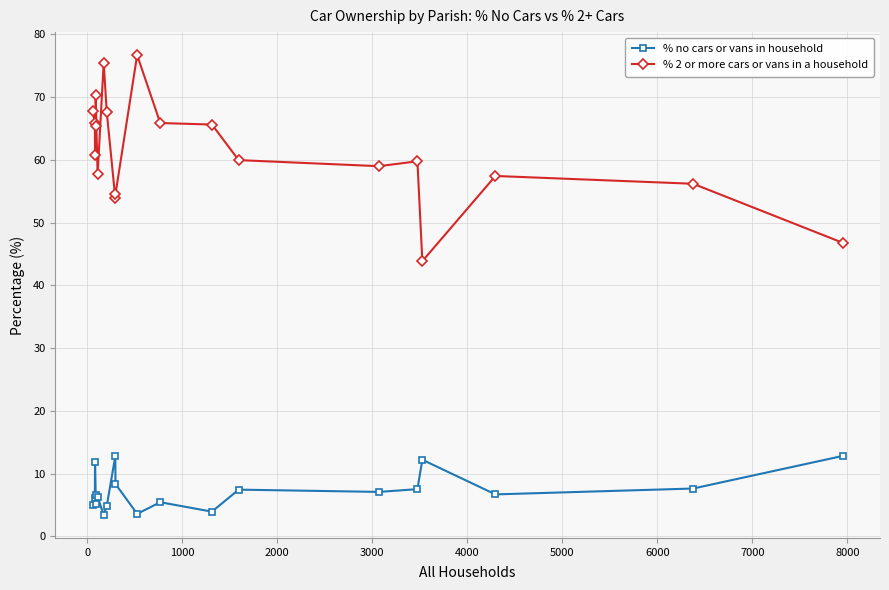

How many distinct data groups are displayed?

2